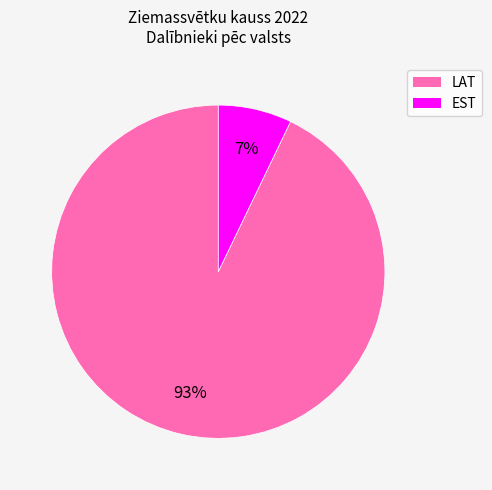

To the nearest percent, what percentage of the pie is EST?

7%